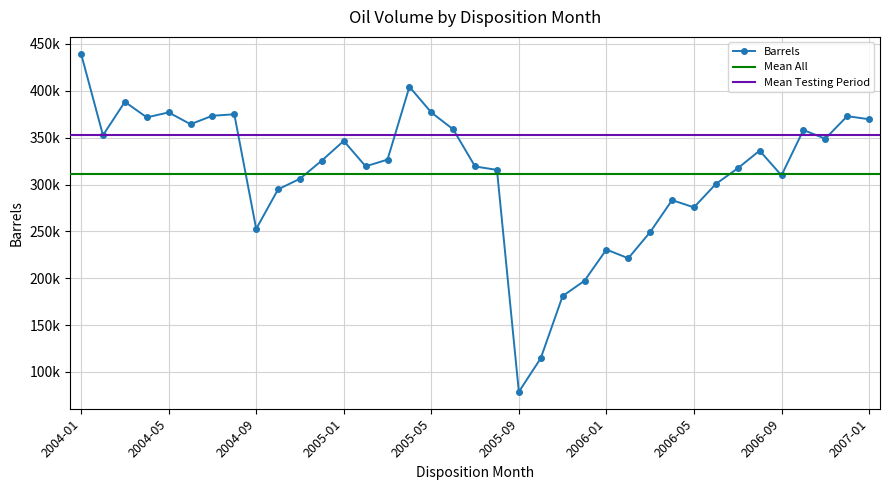

List the labels in order of value, smallest first.

2005-09, 2005-10, 2005-11, 2005-12, 2006-02, 2006-01, 2006-03, 2004-09, 2006-05, 2006-04, 2004-10, 2006-06, 2004-11, 2006-09, 2005-08, 2006-07, 2005-07, 2005-02, 2004-12, 2005-03, 2006-08, 2005-01, 2006-11, 2004-02, 2006-10, 2005-06, 2004-06, 2007-01, 2004-04, 2006-12, 2004-07, 2004-08, 2005-05, 2004-05, 2004-03, 2005-04, 2004-01